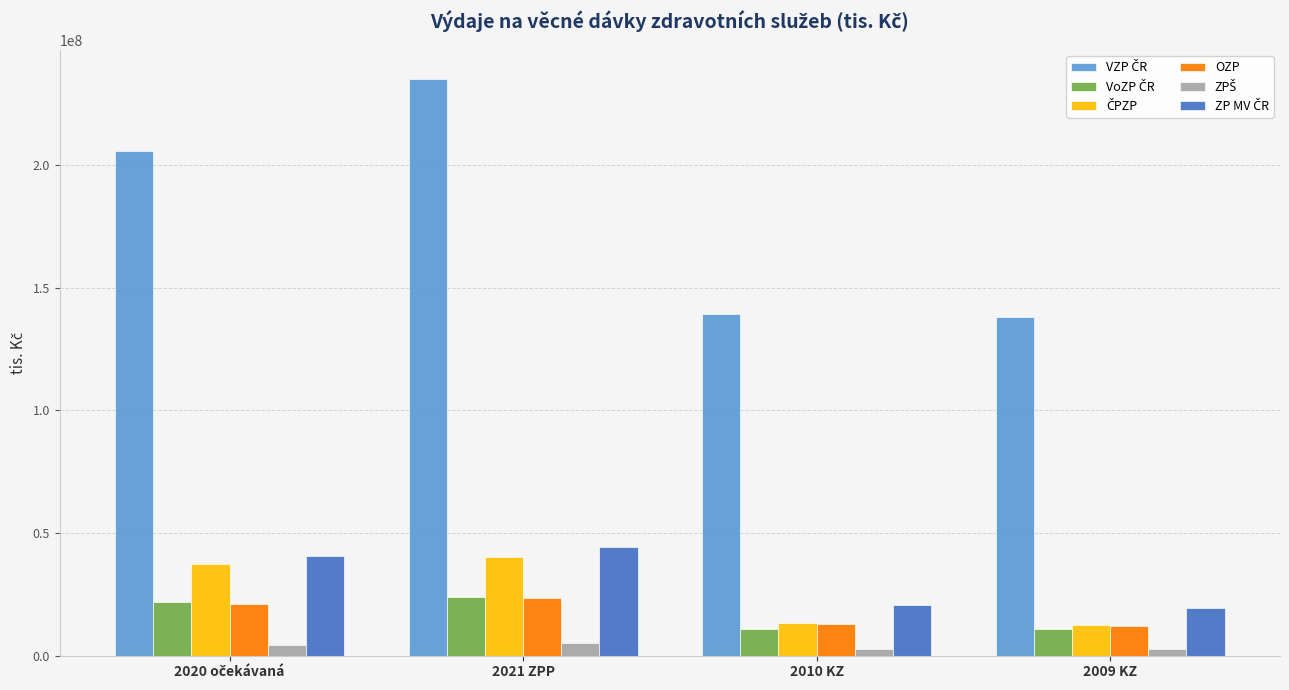

What is the spread (max minus min) of values at 2021 ZPP?

229753400